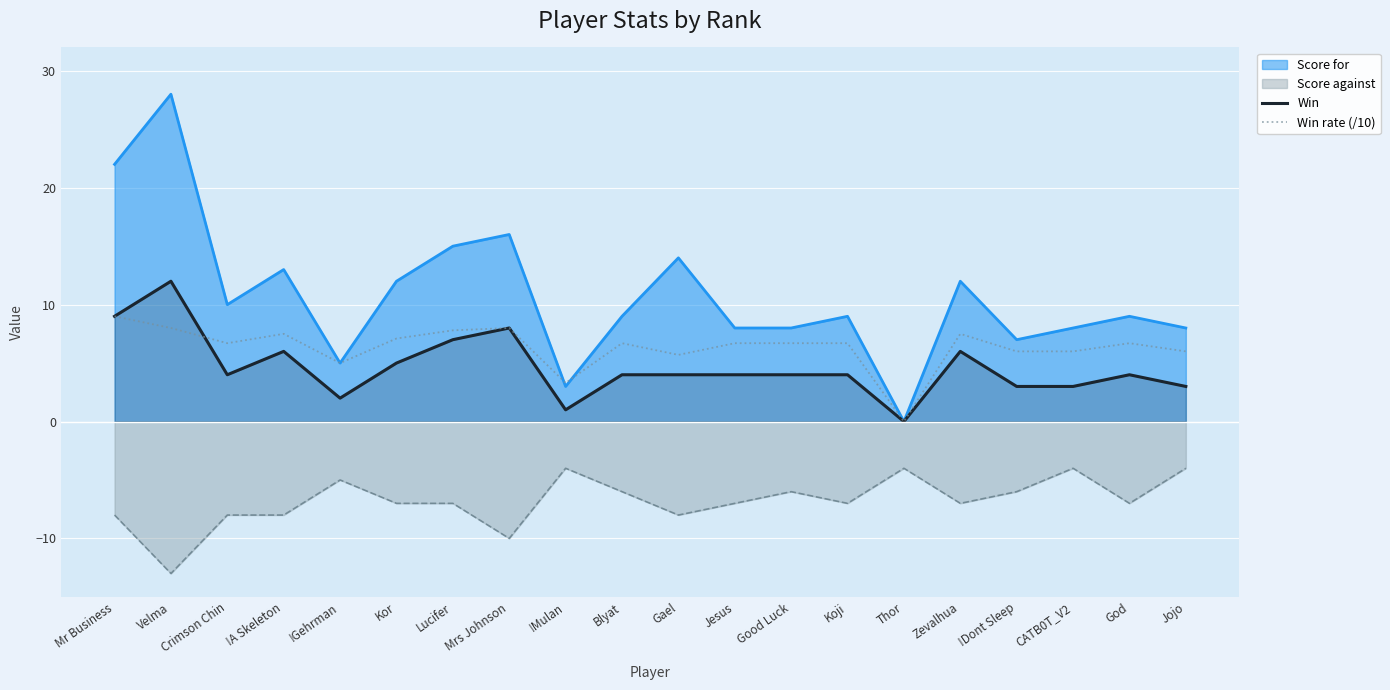

Which series ends up on top after the final intersection of Win rate (/10) and Win?

Win rate (/10)